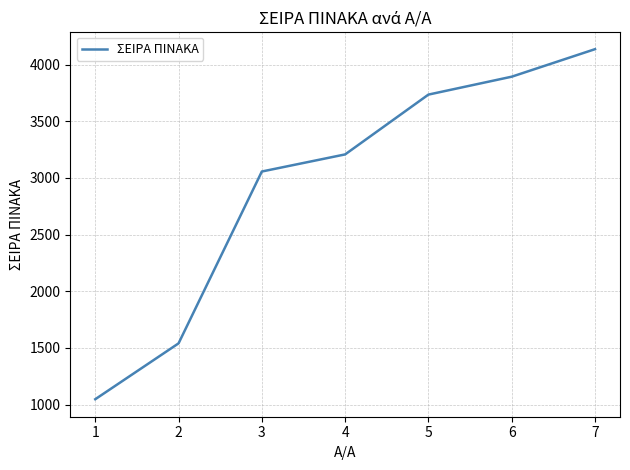

True or false: the data shows 1763 at 6.

False